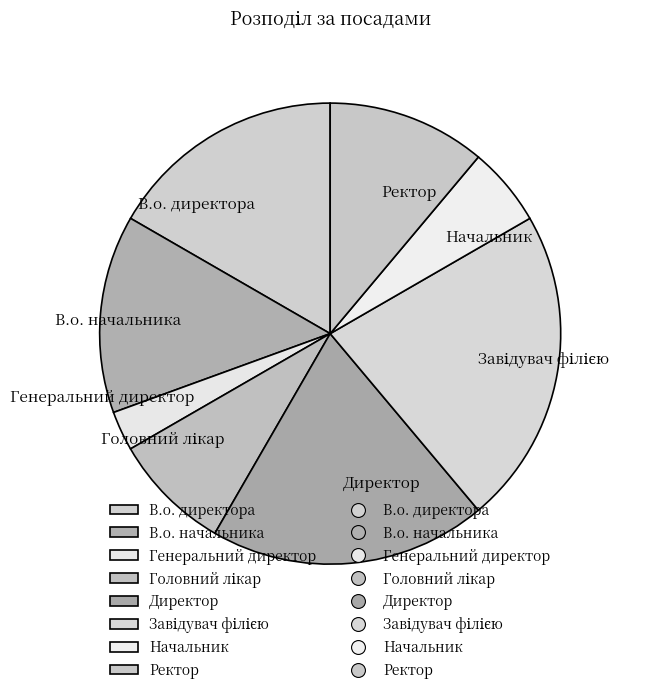

Is there any slice that represents more than half of the pie?

No